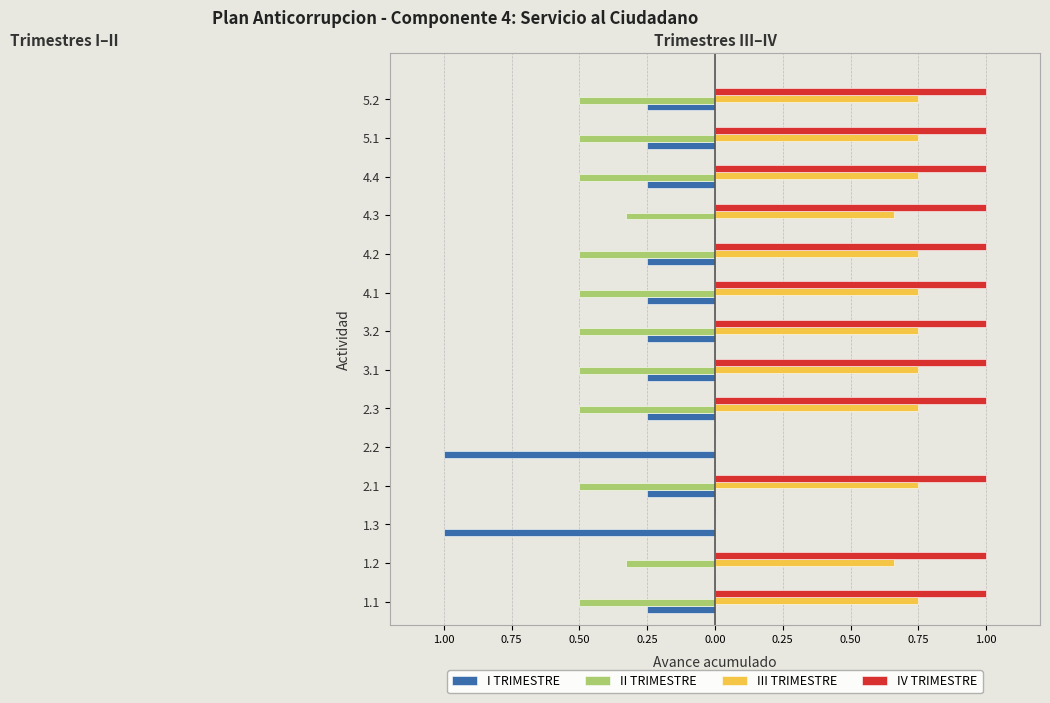

What are all the series names shown in the legend?

I TRIMESTRE, II TRIMESTRE, III TRIMESTRE, IV TRIMESTRE